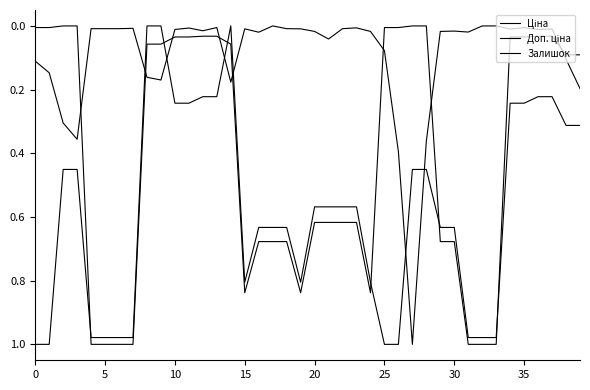

What is the label of the 27th point from the left?

26